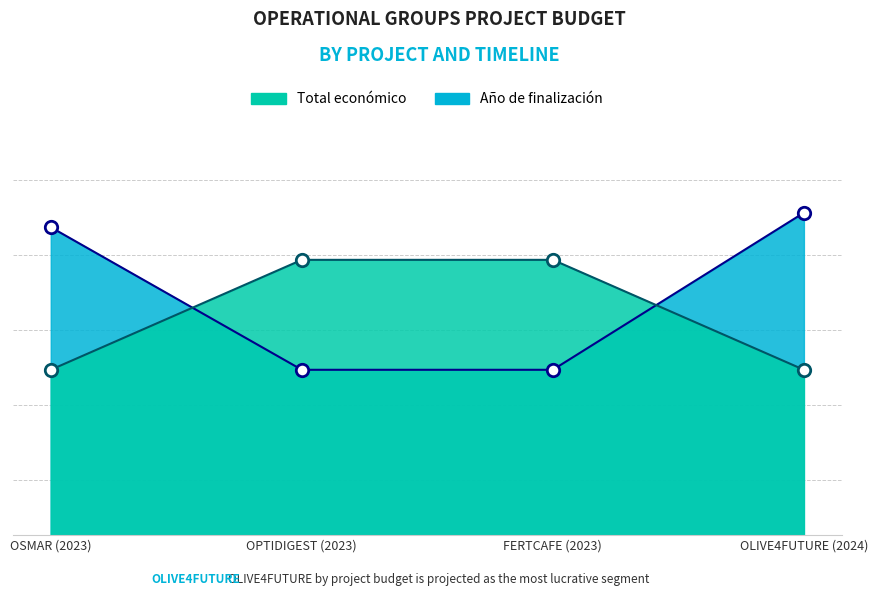

What is the total value across all series at OLIVE4FUTURE (2024)?

442495.0